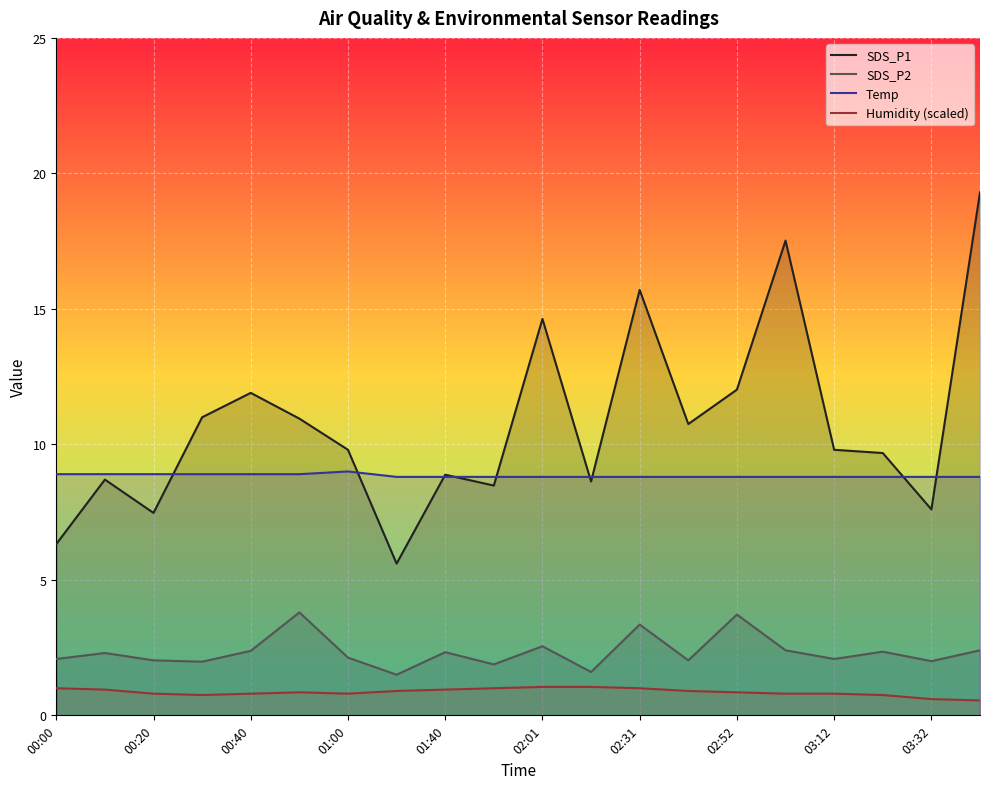

The SDS_P2 series shows 4.1 at 02:01. True or false?

False